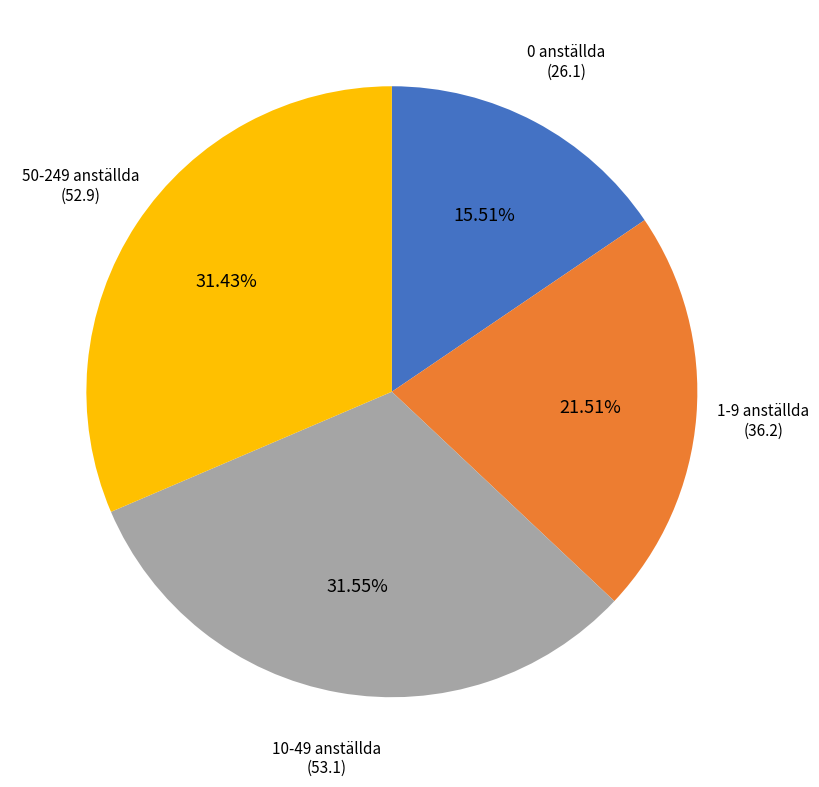

Approximately how many times larger is the value at 50-249 anställda compared to 10-49 anställda?

1.0